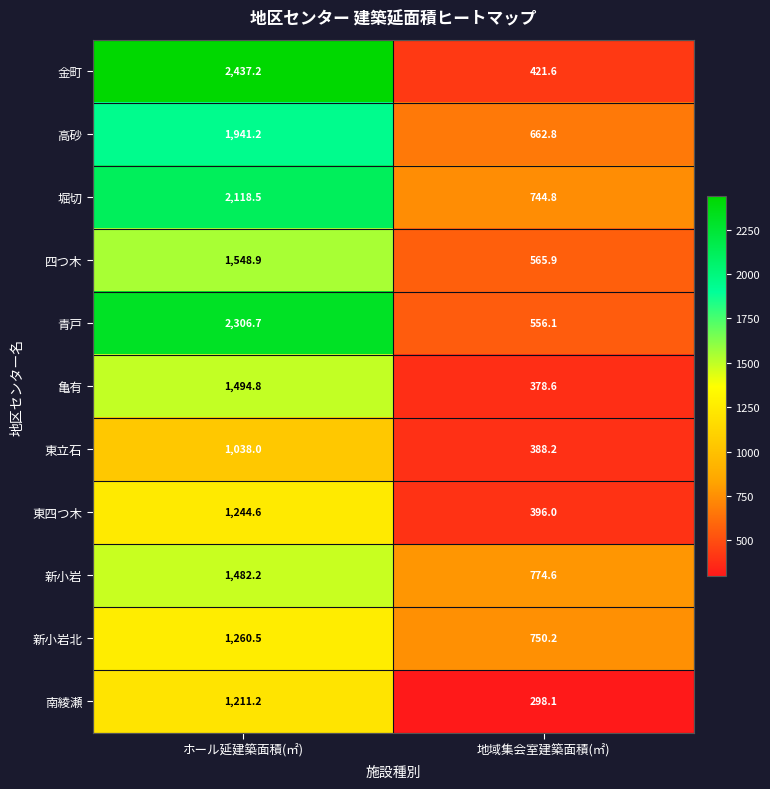

At which label does 南綾瀬 first exceed 1211?

ホール延建築面積(㎡)